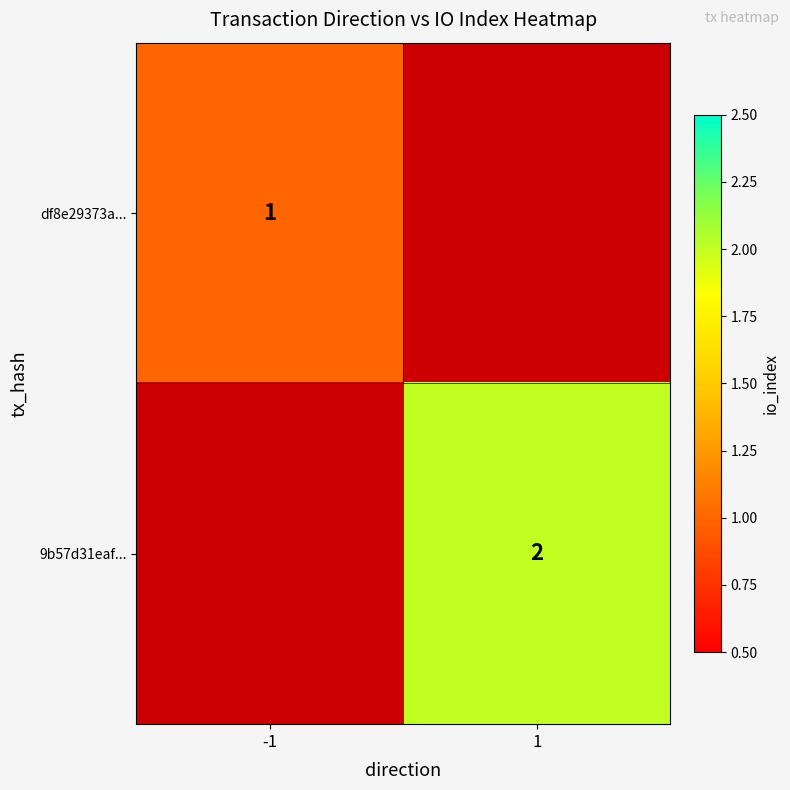

The df8e29373a... series shows 2 at -1. True or false?

False